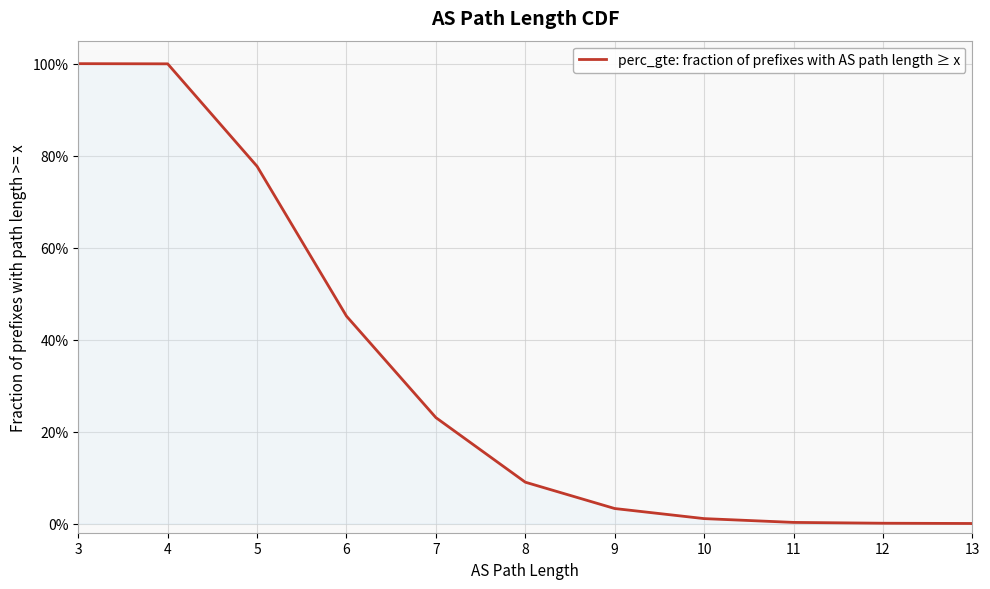

Where is the data nearest to the value 0?

13